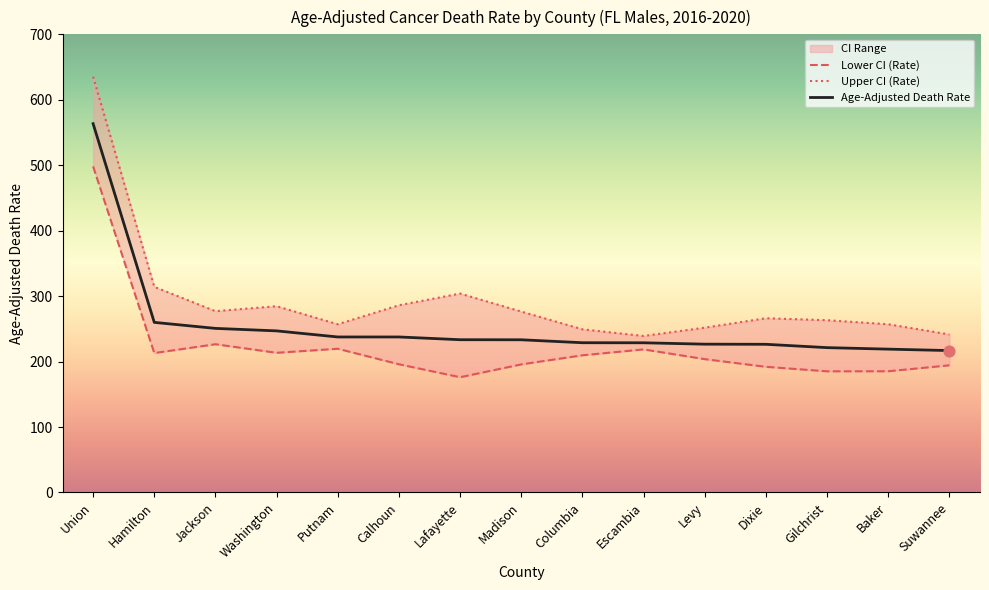

Which series has the largest total across all categories?

Upper CI (Rate)